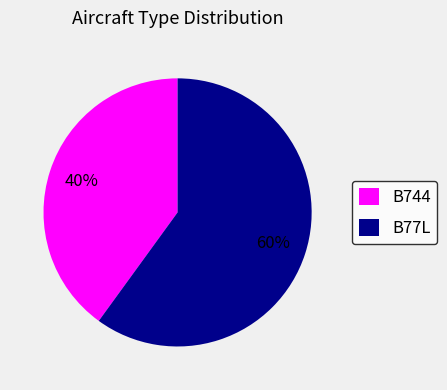

To the nearest percent, what is the difference between the B744 and B77L slice percentages?

20%